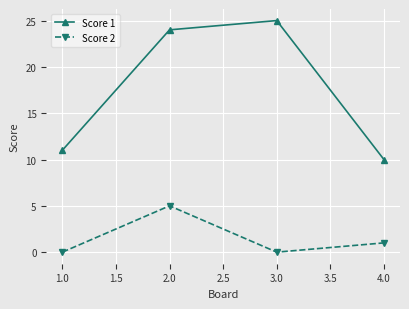

How many distinct data groups are displayed?

2